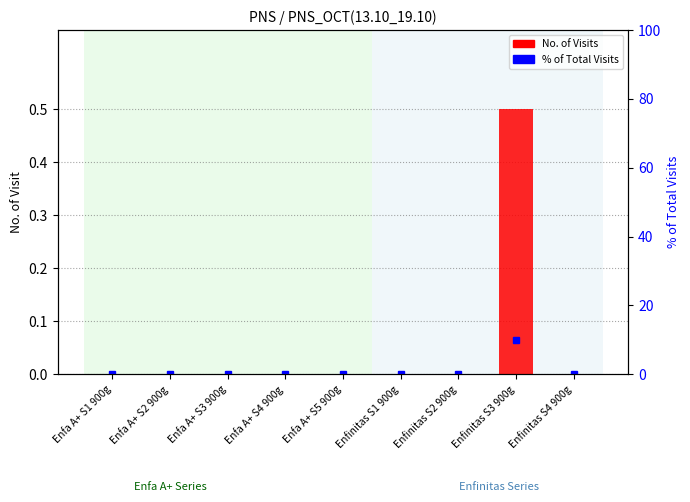

Where is No. of Visits nearest to the value 0?

Enfa A+ S1 900g